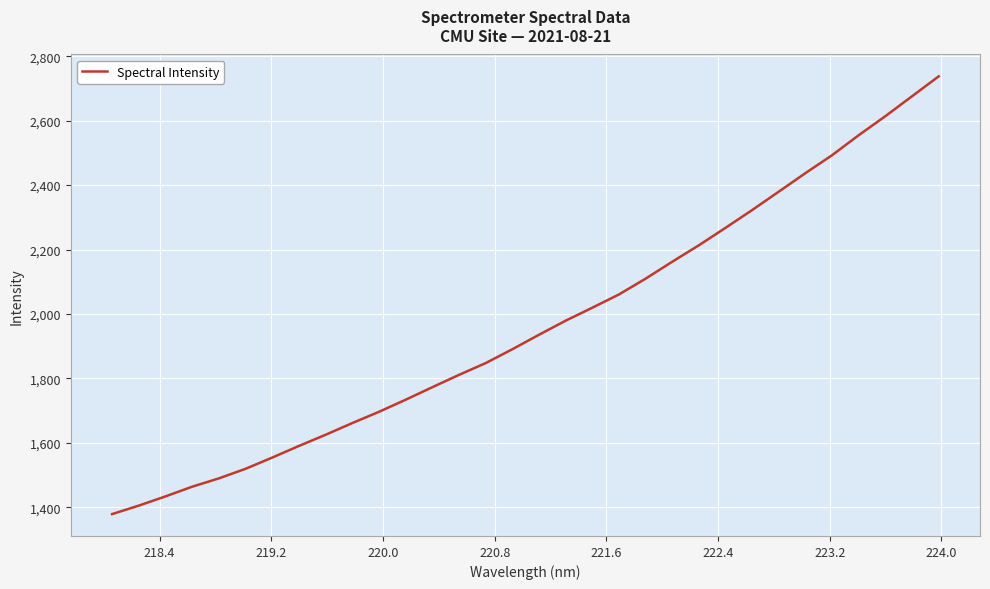

What is the smallest value displayed?

1378.6